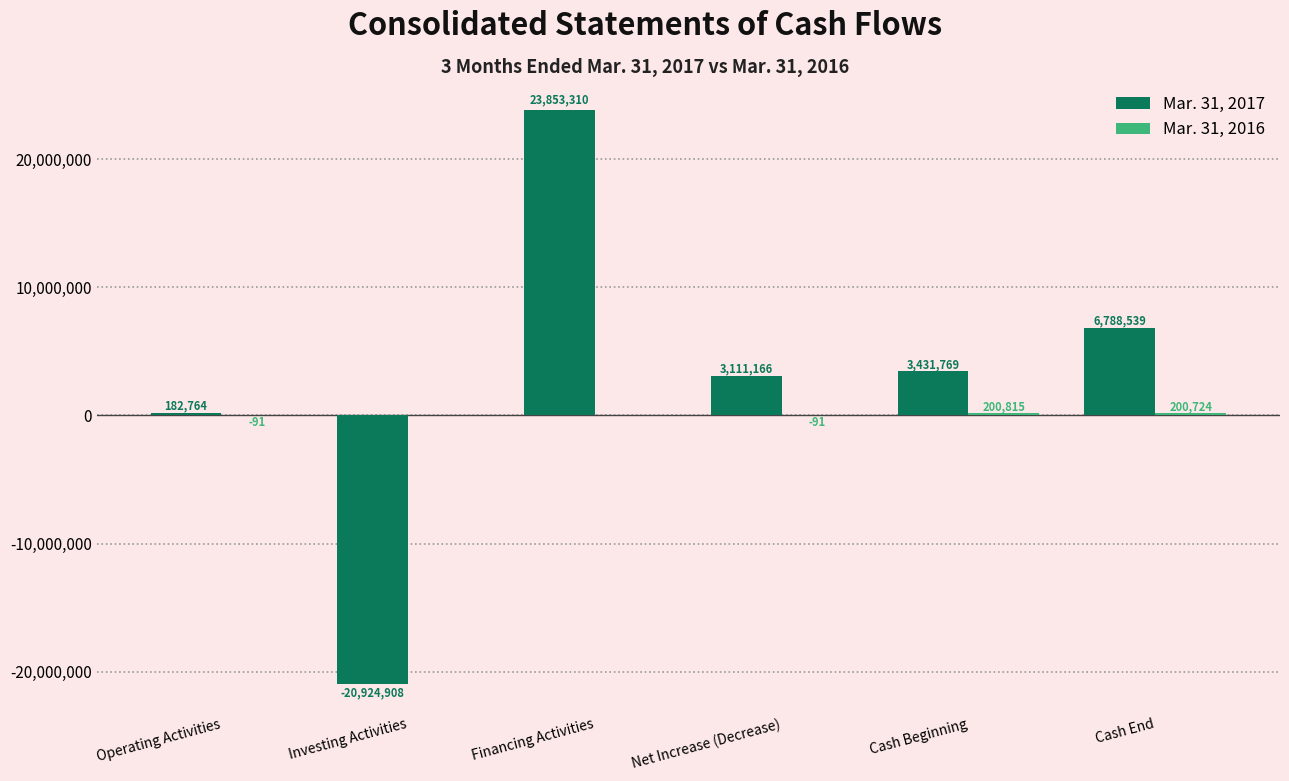

What is the sum of all Mar. 31, 2017 values?

16442640